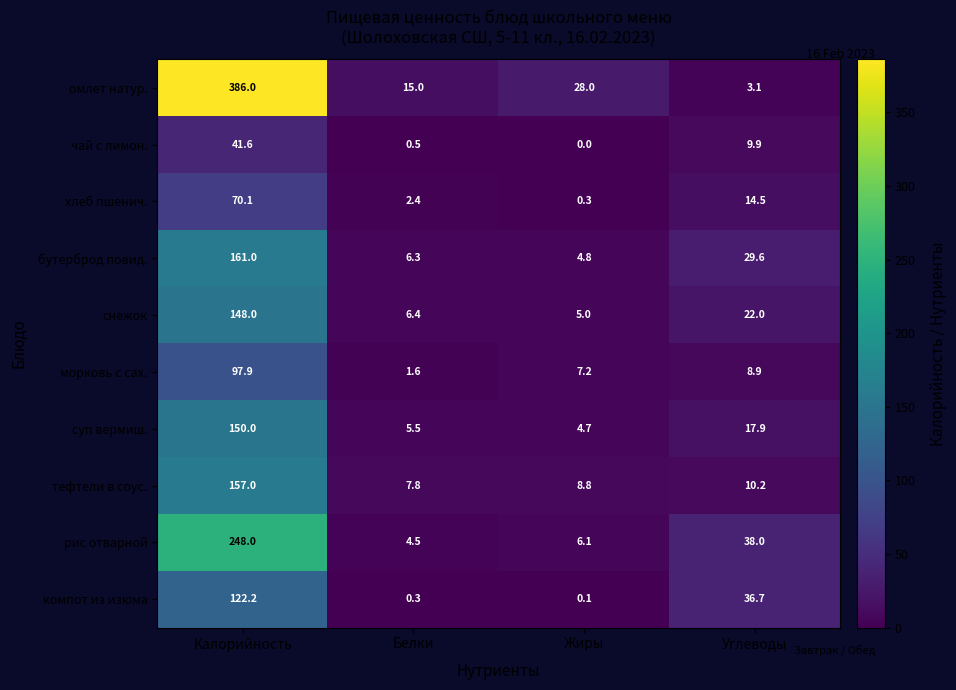

True or false: снежок has a value of 22.0 at Углеводы.

True